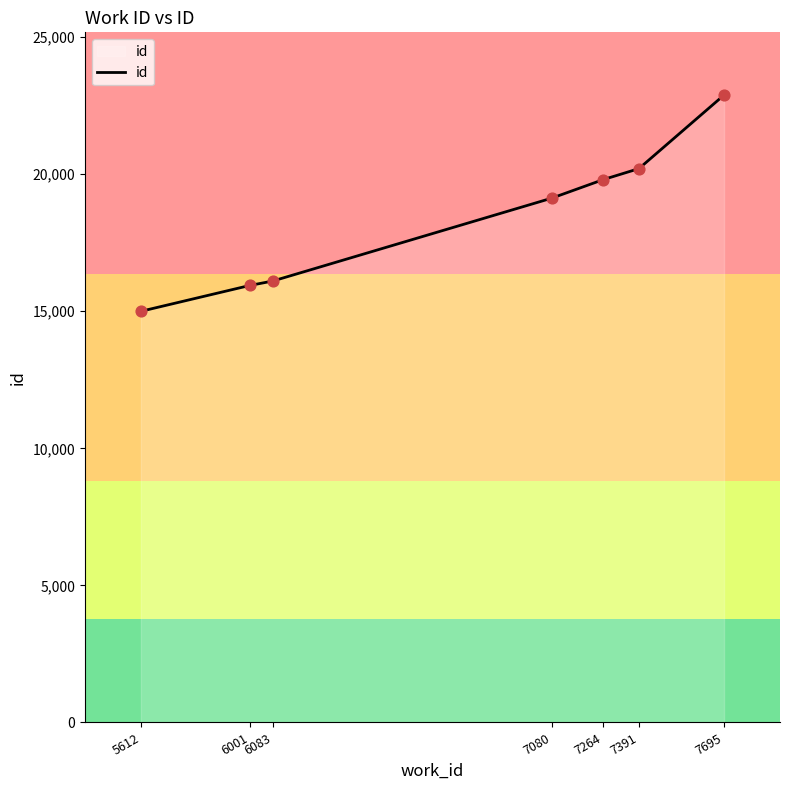

What is the change in value from 5612 to 7080?

+4128